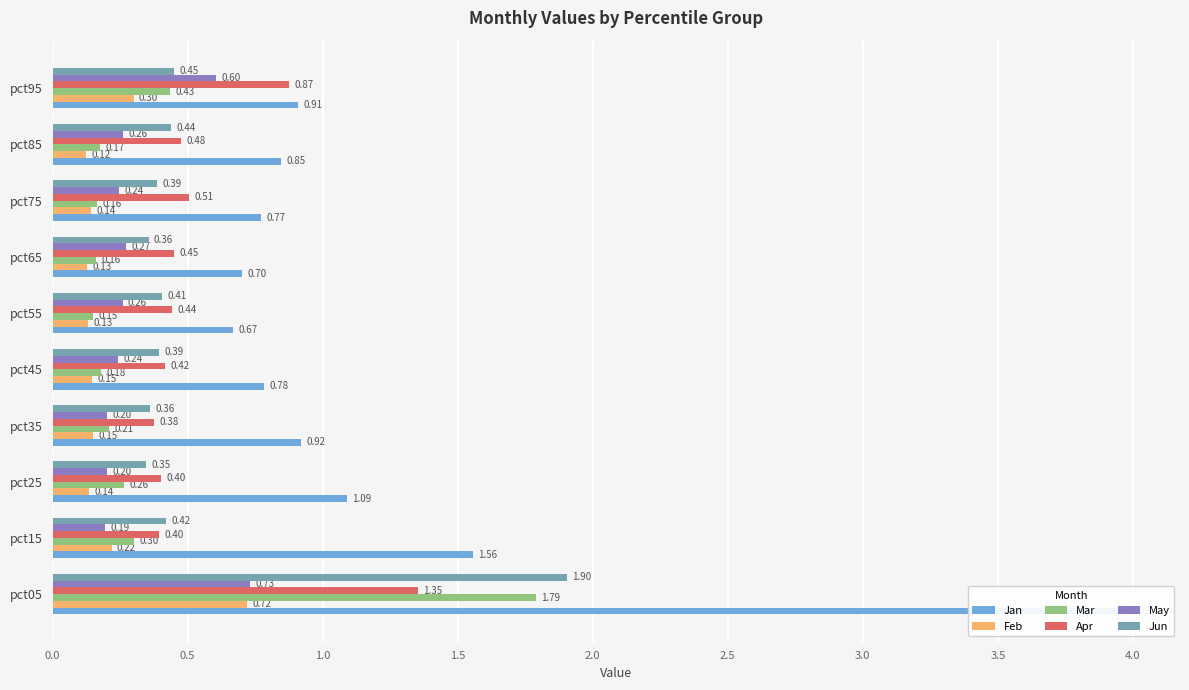

What position from the left is 0.5?

2